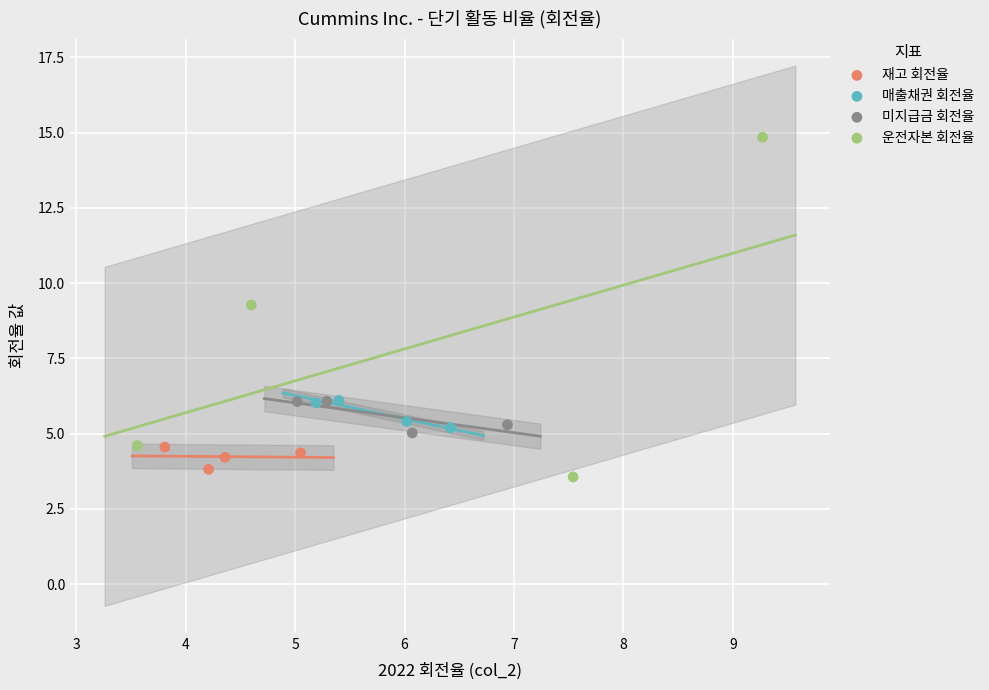

Which series reaches the maximum Y coordinate?

운전자본 회전율